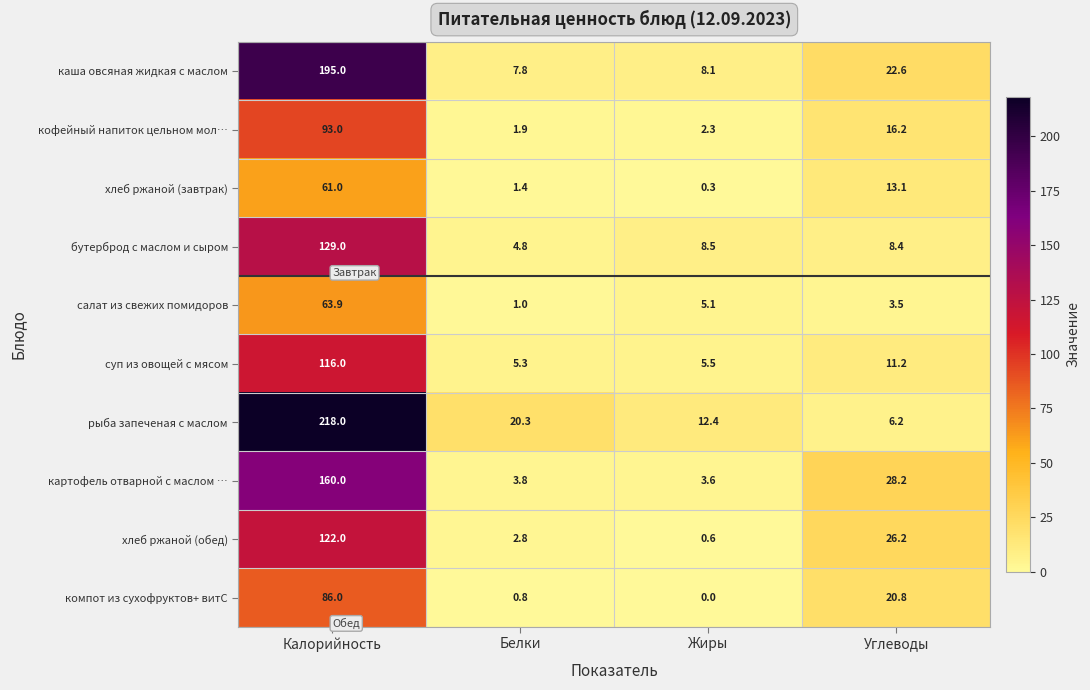

At which label does каша овсяная жидкая с маслом first exceed 22?

Калорийность